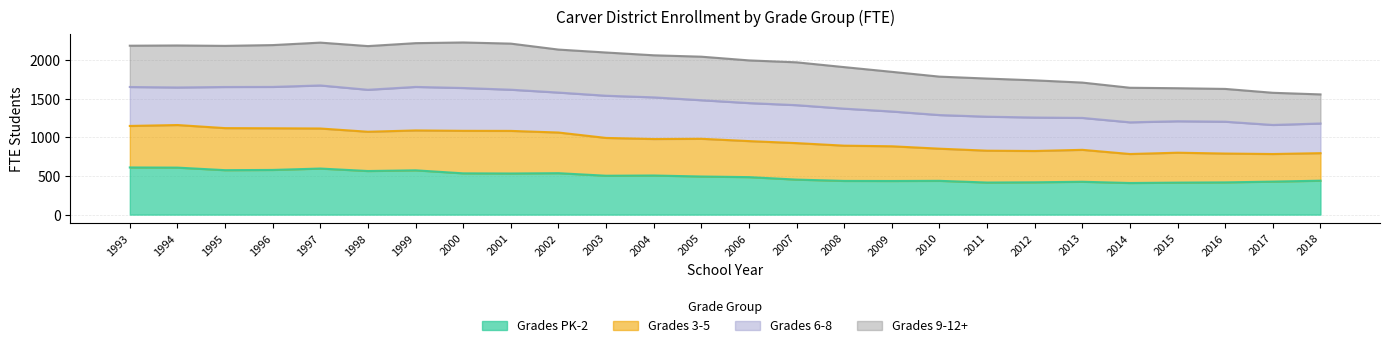

What is the smallest value displayed?

409